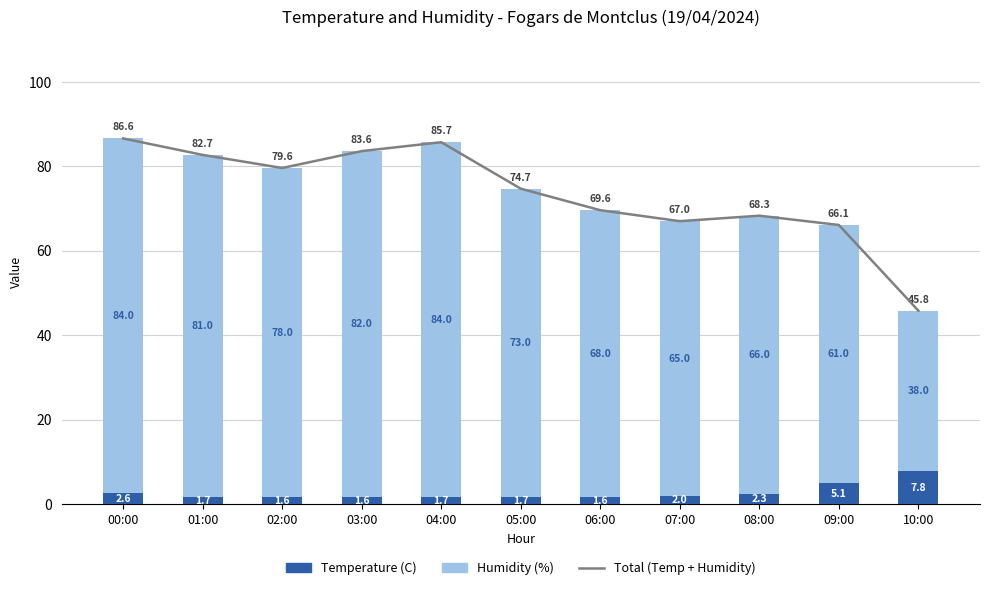

What is the sum of the Humidity (%) values at 04:00 and 10:00?

122.0